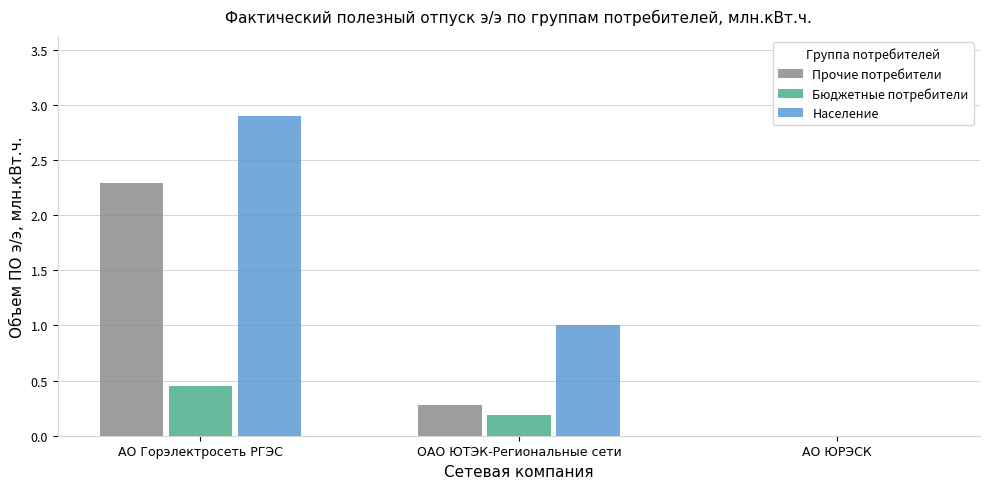

The value of Бюджетные потребители at АО ЮРЭСК is 0.0. True or false?

True